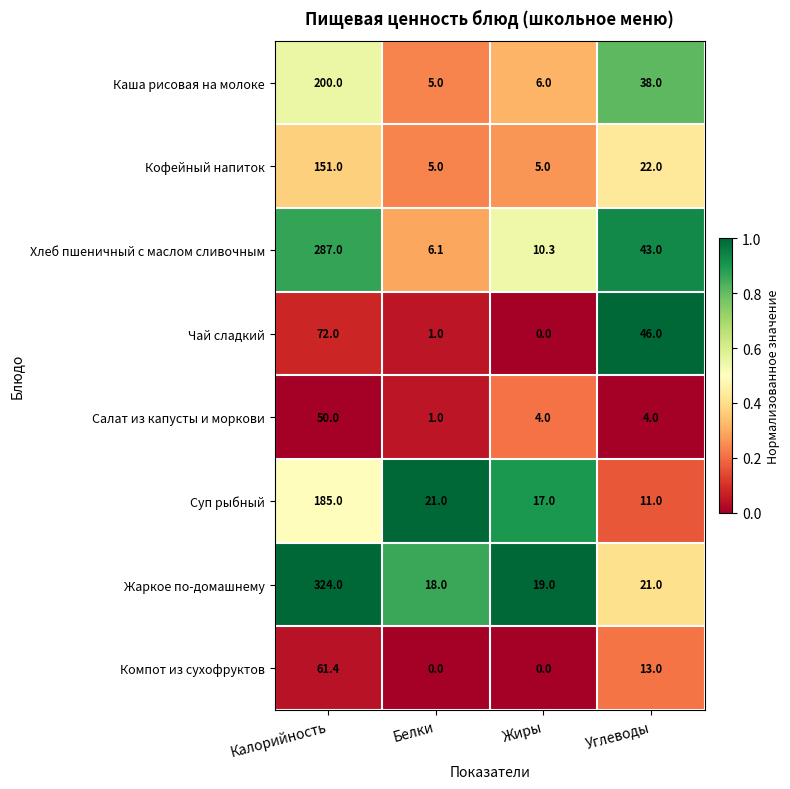

The Кофейный напиток series shows 5.0 at Жиры. True or false?

True